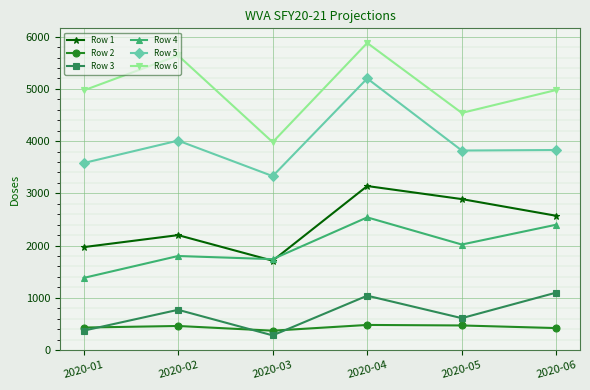

What are all the series names shown in the legend?

Row 1, Row 2, Row 3, Row 4, Row 5, Row 6